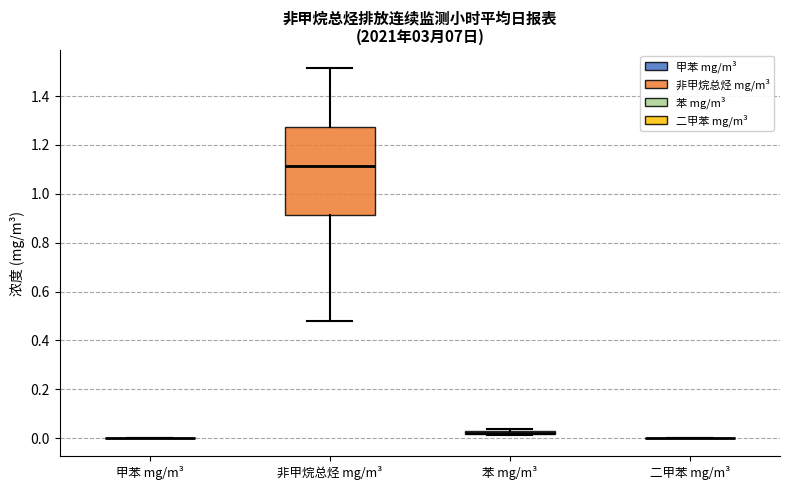

Comparing the boxes themselves (not the whiskers), which one is the tallest?

非甲烷总烃 mg/m³